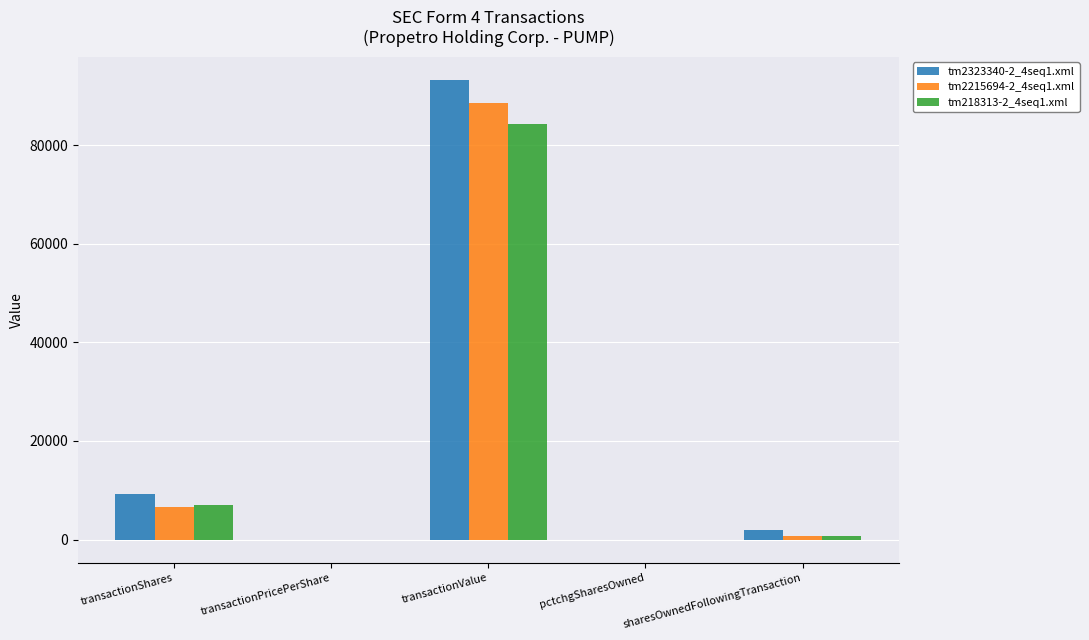

True or false: tm2323340-2_4seq1.xml has a value of 10.2 at transactionPricePerShare.

True